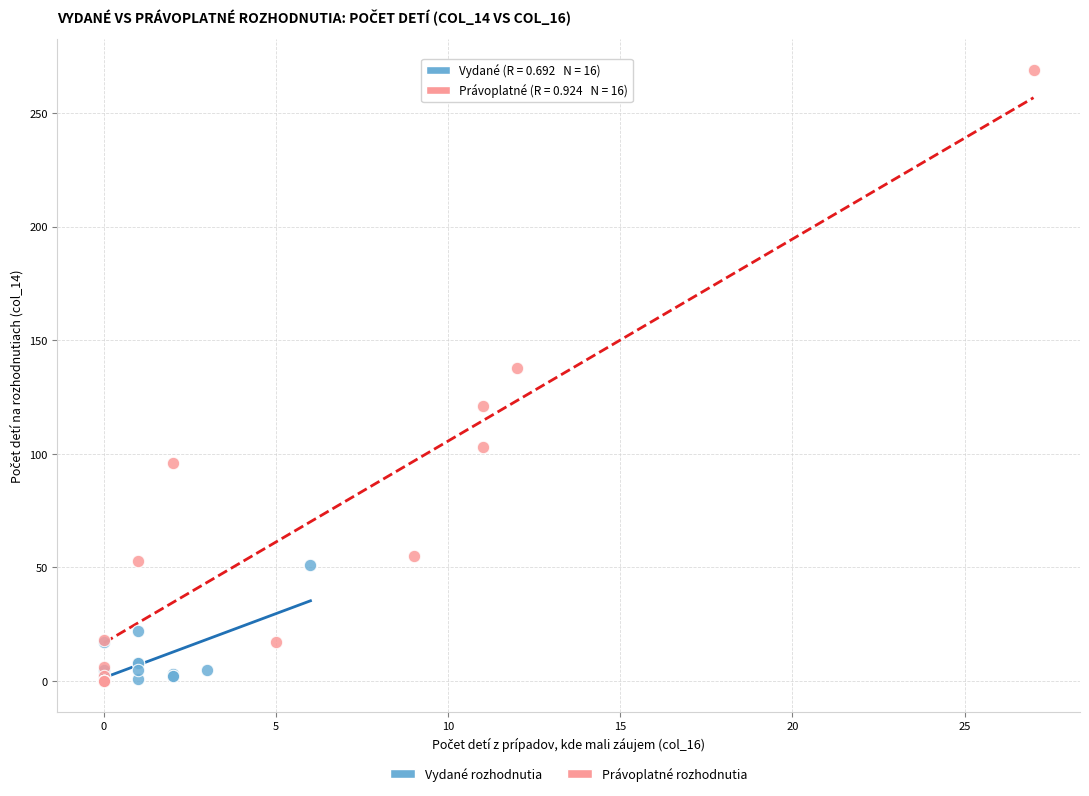

Which series contains the highest Y value?

Právoplatné rozhodnutia